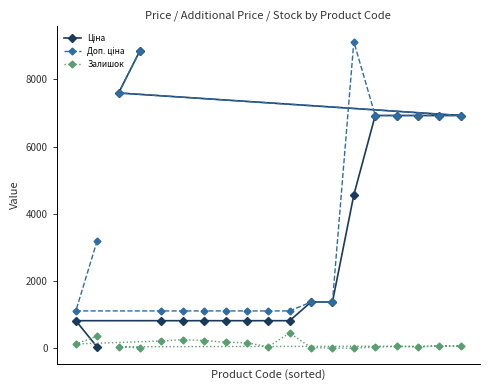

What is the maximum value shown in the chart?

9123.7